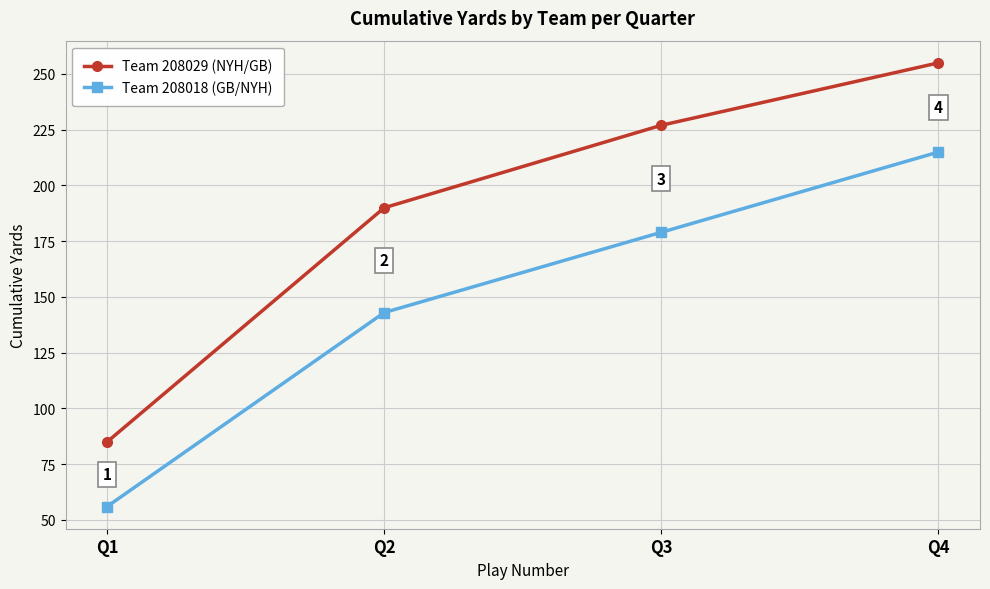

Does the chart display data point markers on the line(s)?

Yes